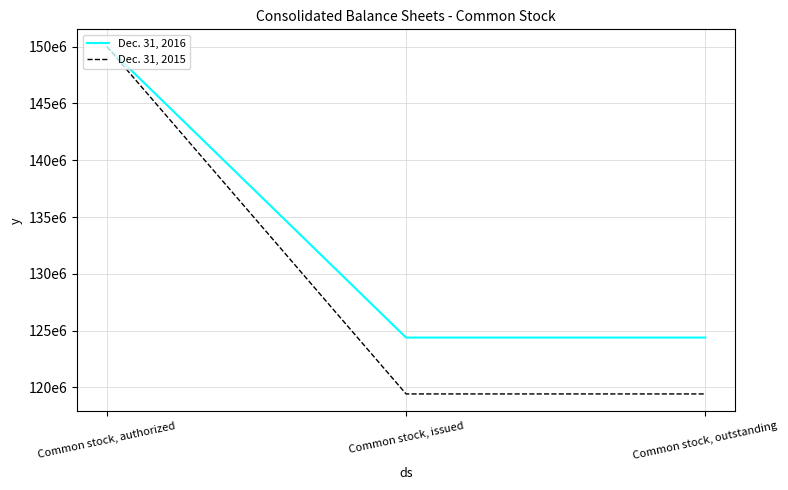

The Dec. 31, 2016 series shows 69428033 at Common stock, issued. True or false?

False